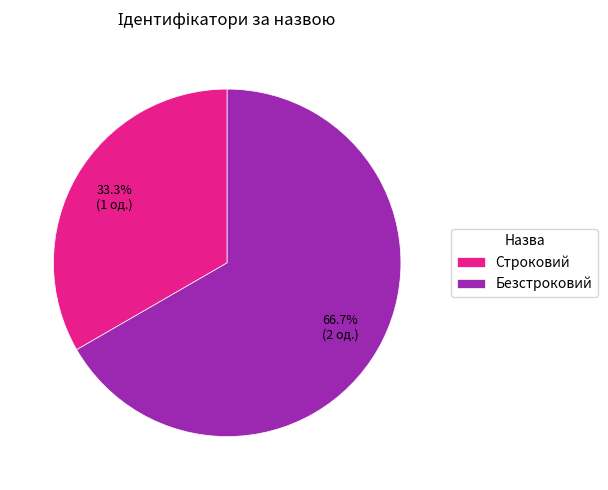

Which has a higher value, Безстроковий or Строковий?

Безстроковий